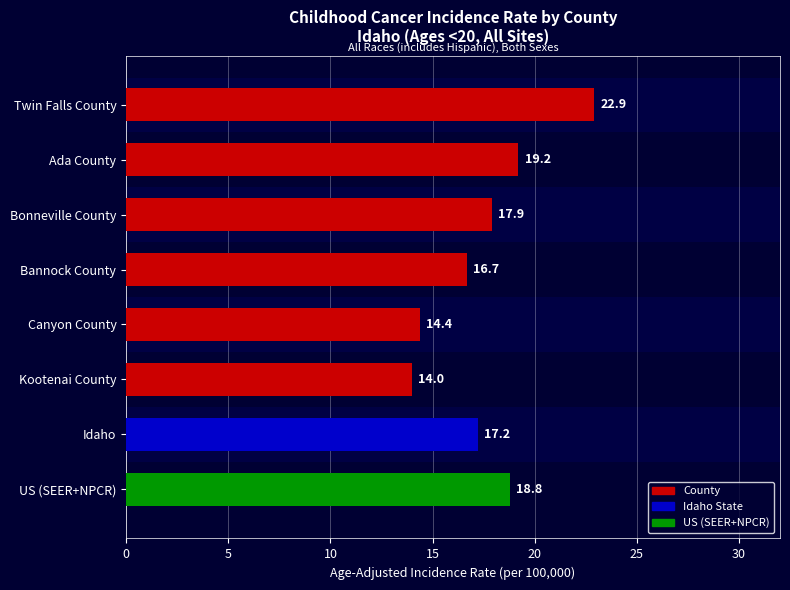

At which category does the chart reach its minimum across all series?

Kootenai County